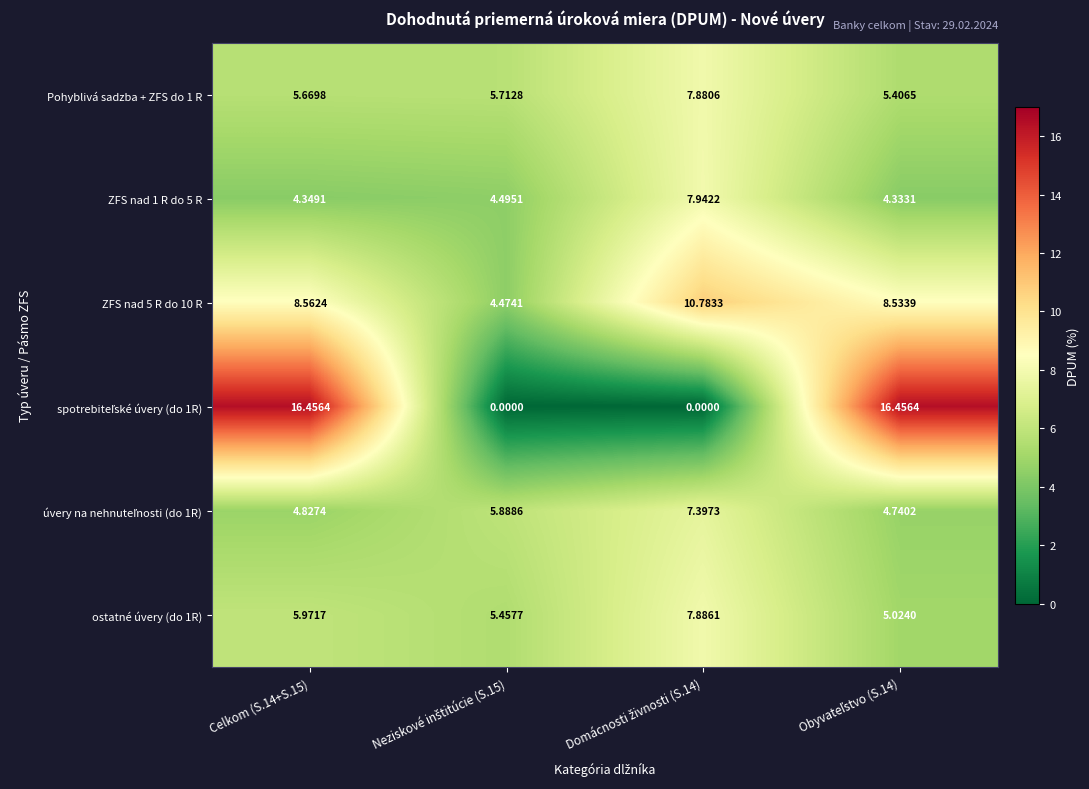

At how many categories does at least one series exceed 7?

3